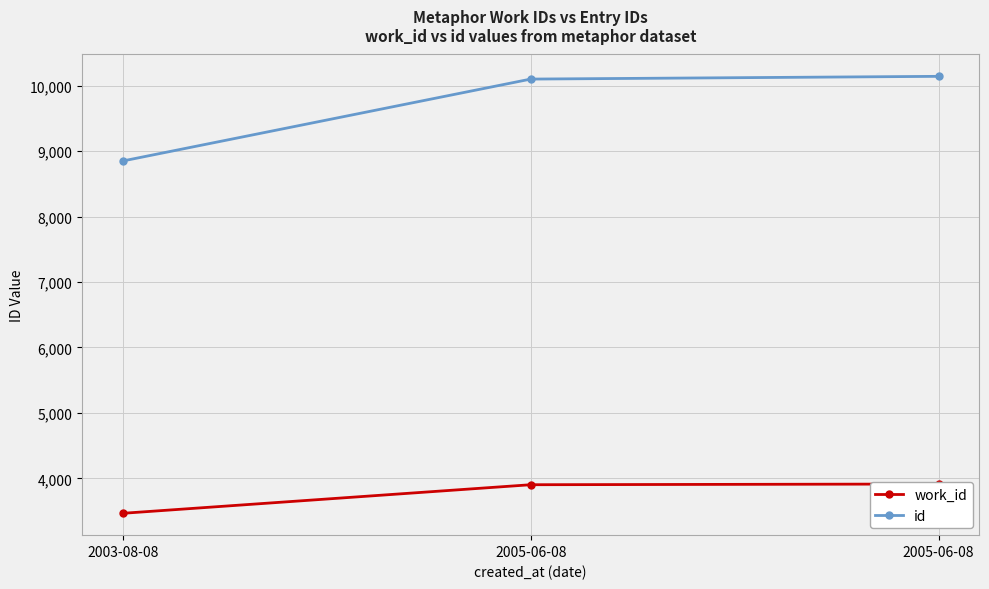

How many data points in work_id are less than 3902?

1